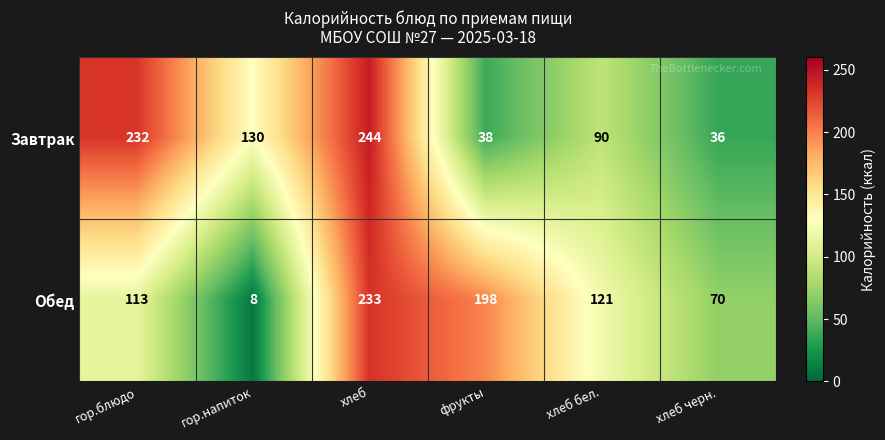

Count the number of data series in this chart.

2